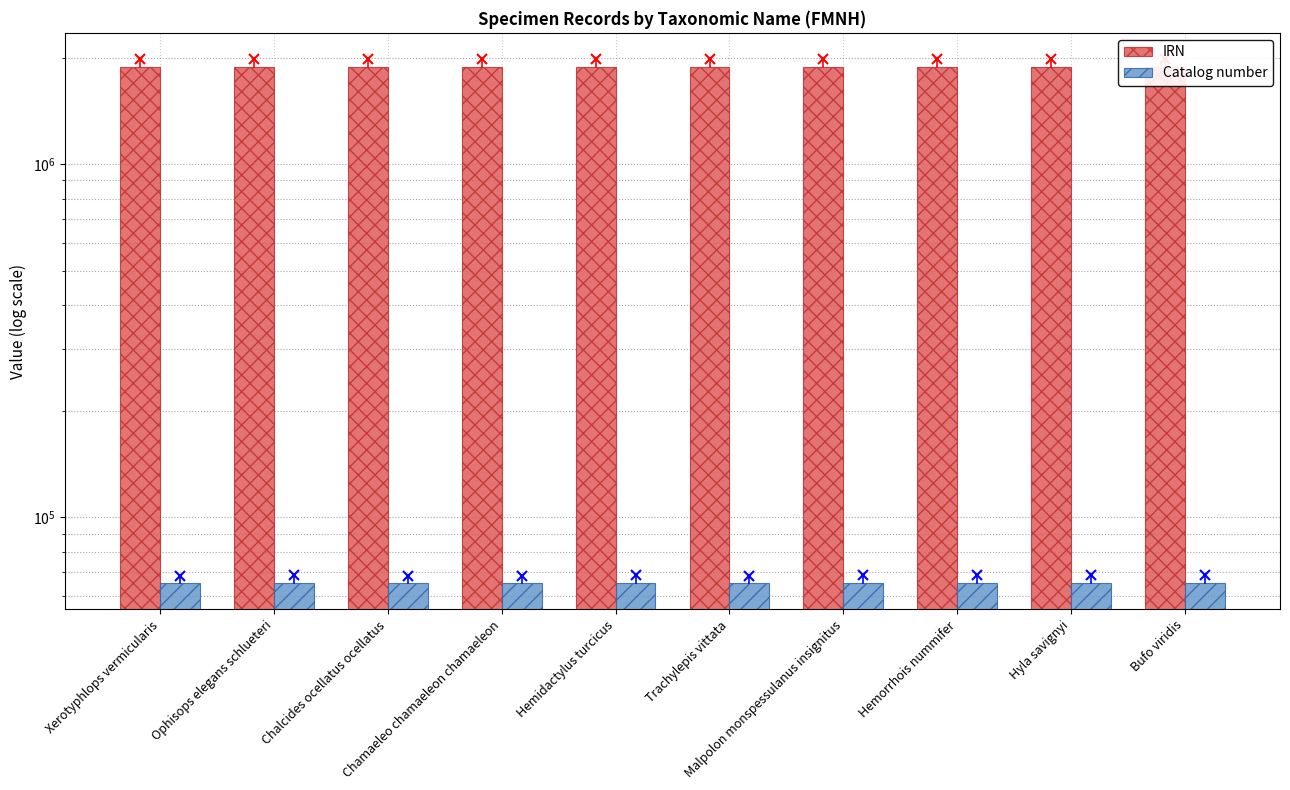

At which category does the chart reach its minimum across all series?

Xerotyphlops vermicularis